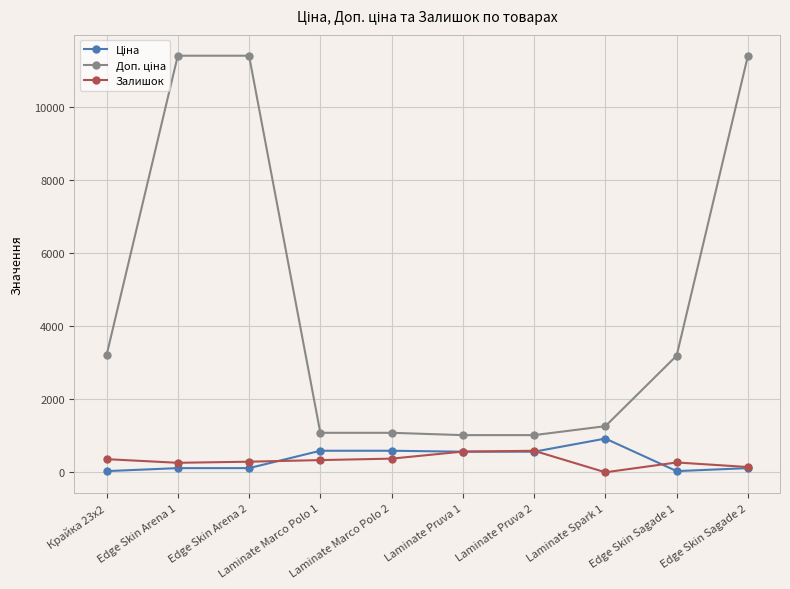

What is the greatest value displayed?

11410.0